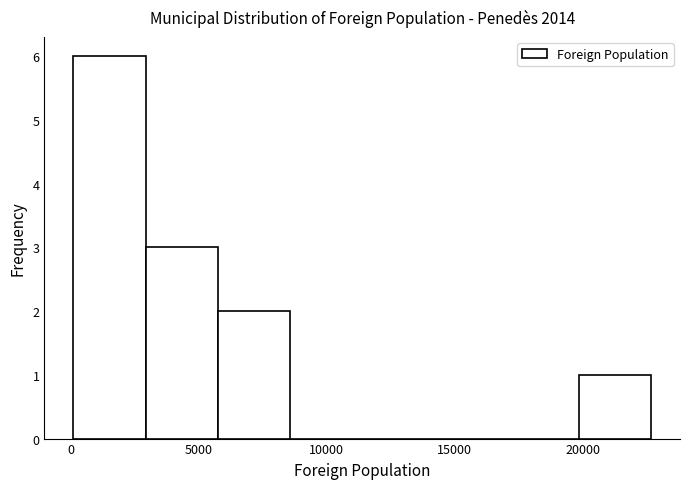

Reading left to right, list every bar in this chart as the range it spans on the x-axis followed by its height. Neither the bar edges nor the heights are printed on the chart, so give them approximately, as read against the axes.

0 to 3000: 6
3000 to 5500: 3
5500 to 8500: 2
8500 to 11500: 0
11500 to 14000: 0
14000 to 17000: 0
17000 to 20000: 0
20000 to 22500: 1